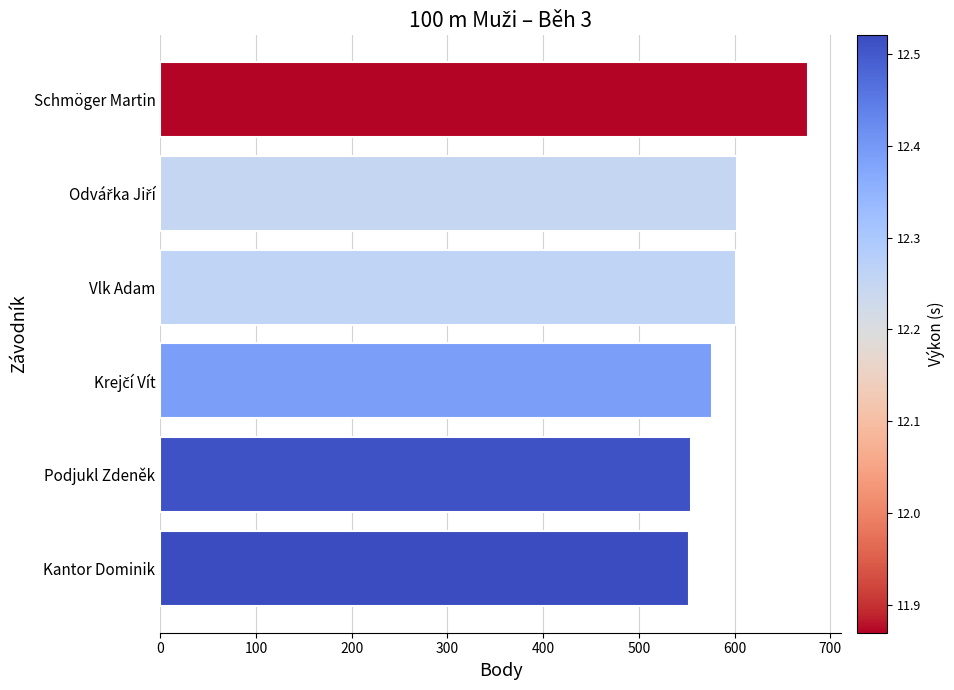

Between Schmöger Martin and Kantor Dominik, which is larger?

Schmöger Martin